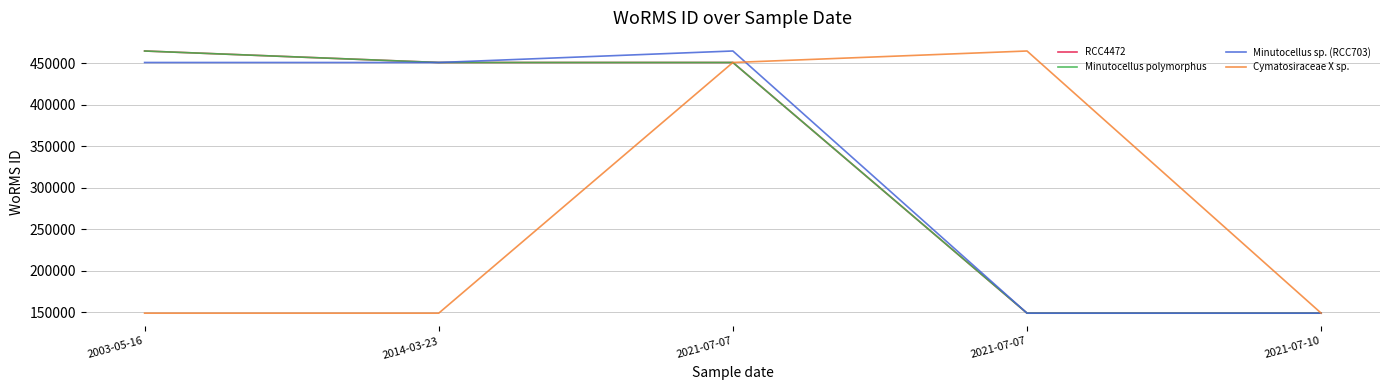

What is the greatest value displayed?

464449